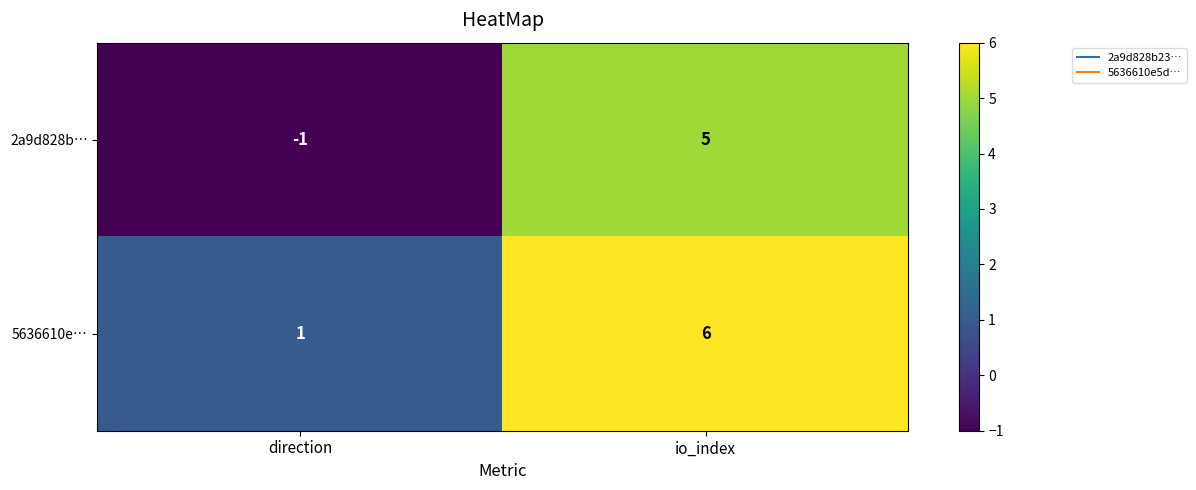

Rank the series by their maximum value, from highest to lowest.

5636610e…, 2a9d828b…